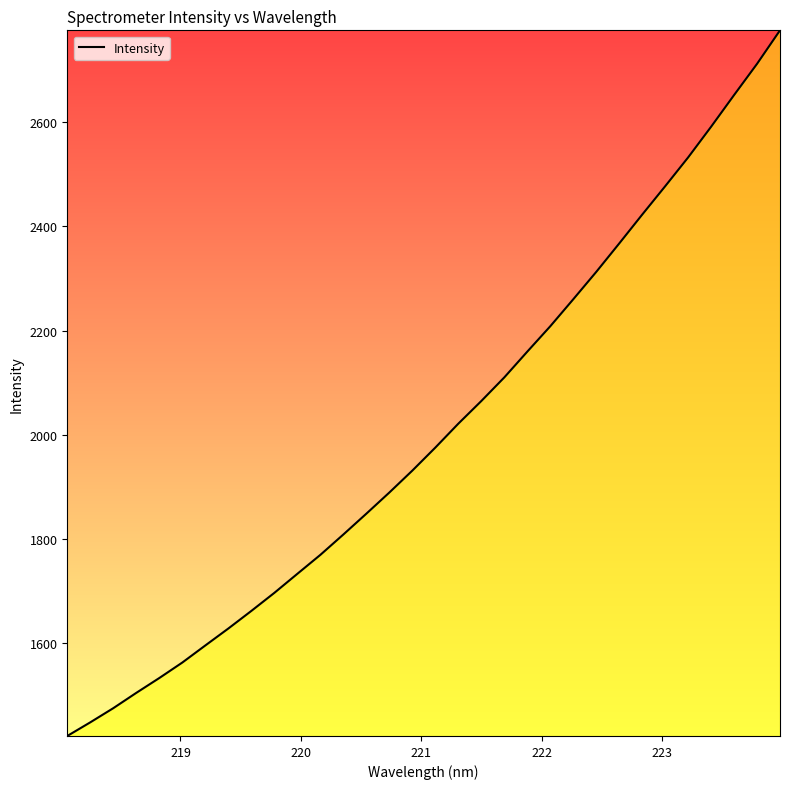

What is the difference between the maximum and minimum values?

1354.6